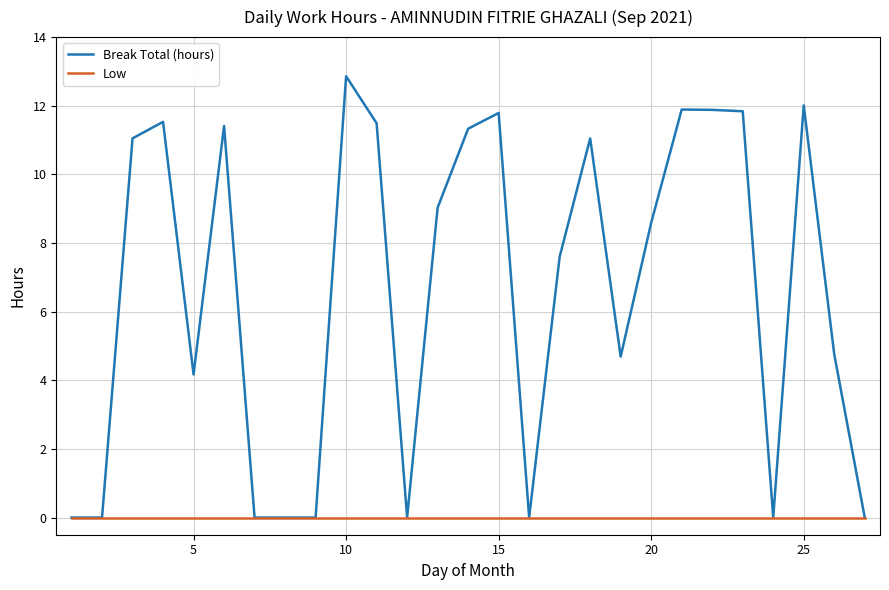

List the series in order of their overall mean, lowest first.

Low, Break Total (hours)